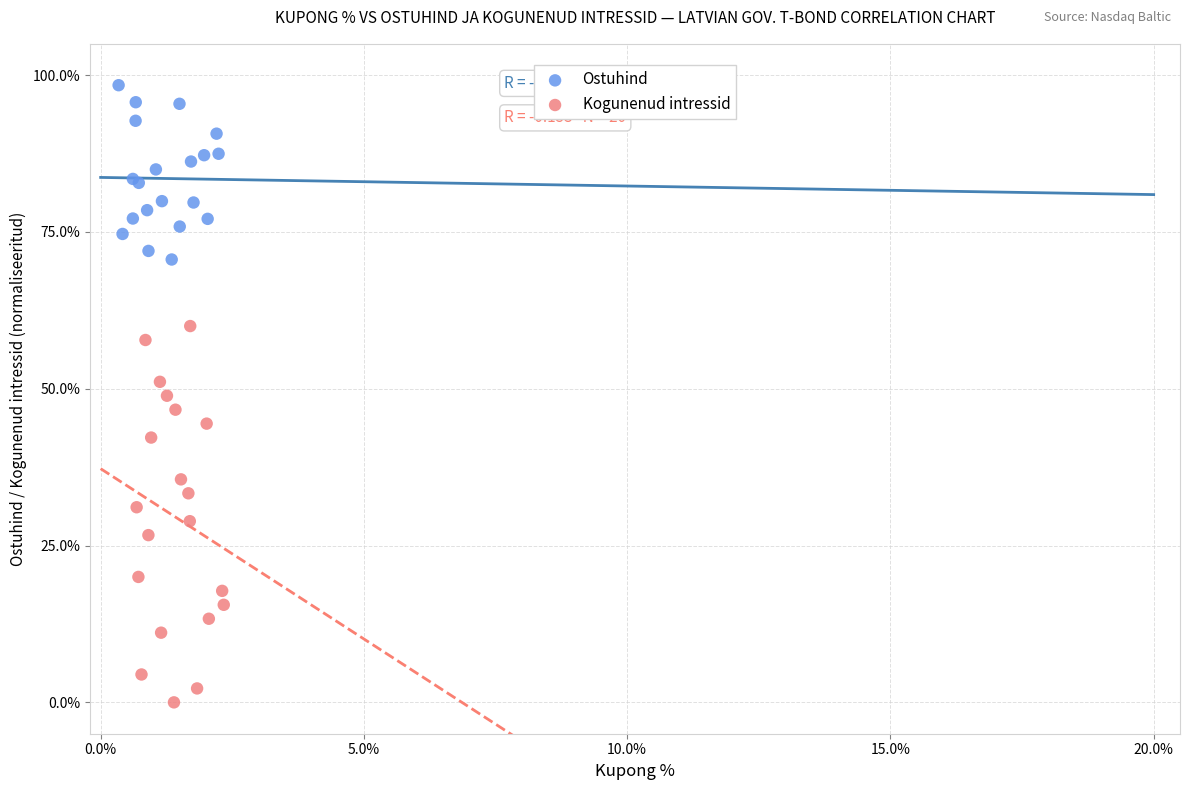

What are all the series names shown in the legend?

Ostuhind, Kogunenud intressid